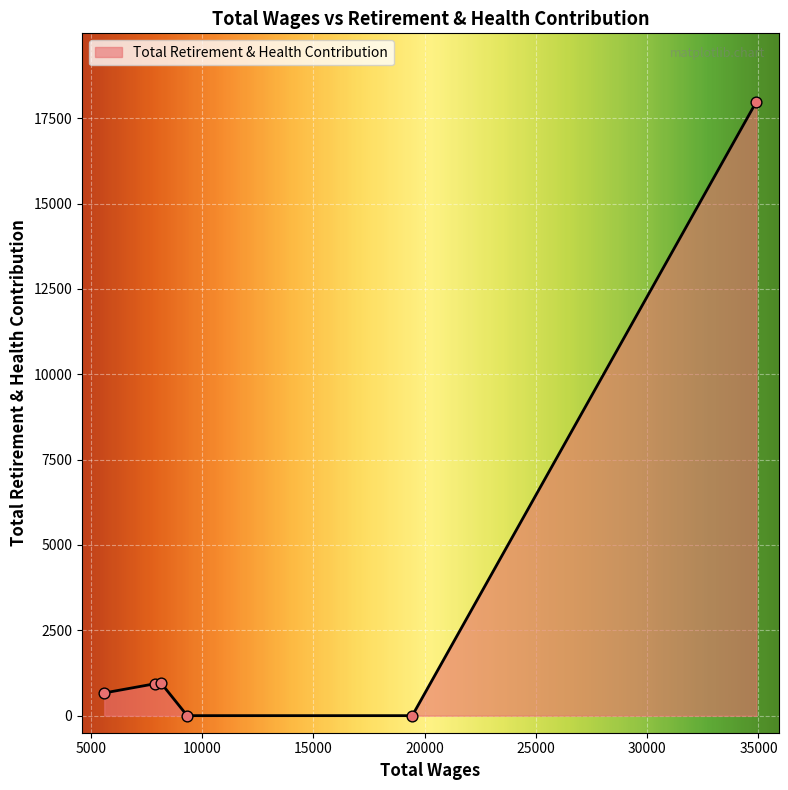

What is the difference between the second highest and minimum values?

965